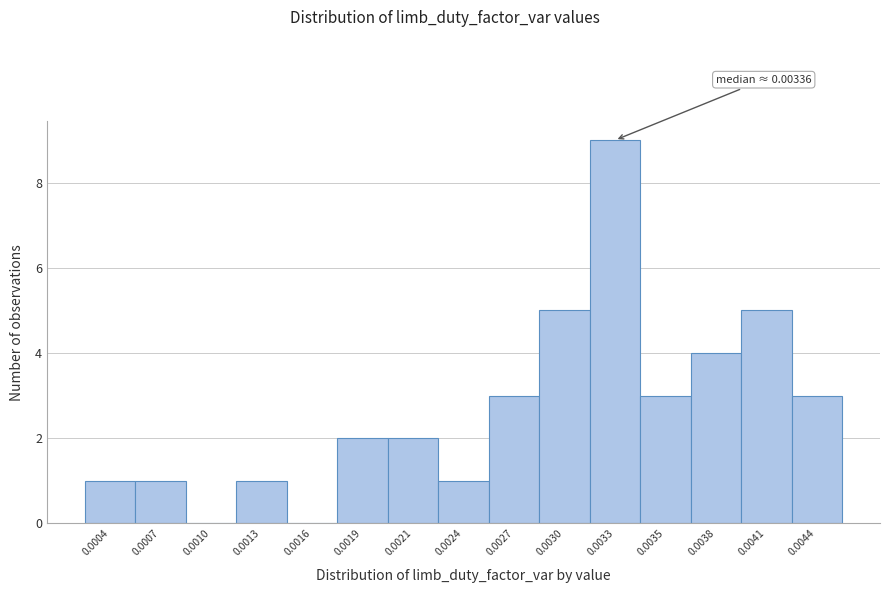

Reading right to left, extract all data points from this chart.

0.0044=3	0.0041=5	0.0038=4	0.0035=3	0.0033=9	0.0030=5	0.0027=3	0.0024=1	0.0021=2	0.0019=2	0.0016=0	0.0013=1	0.0010=0	0.0007=1	0.0004=1